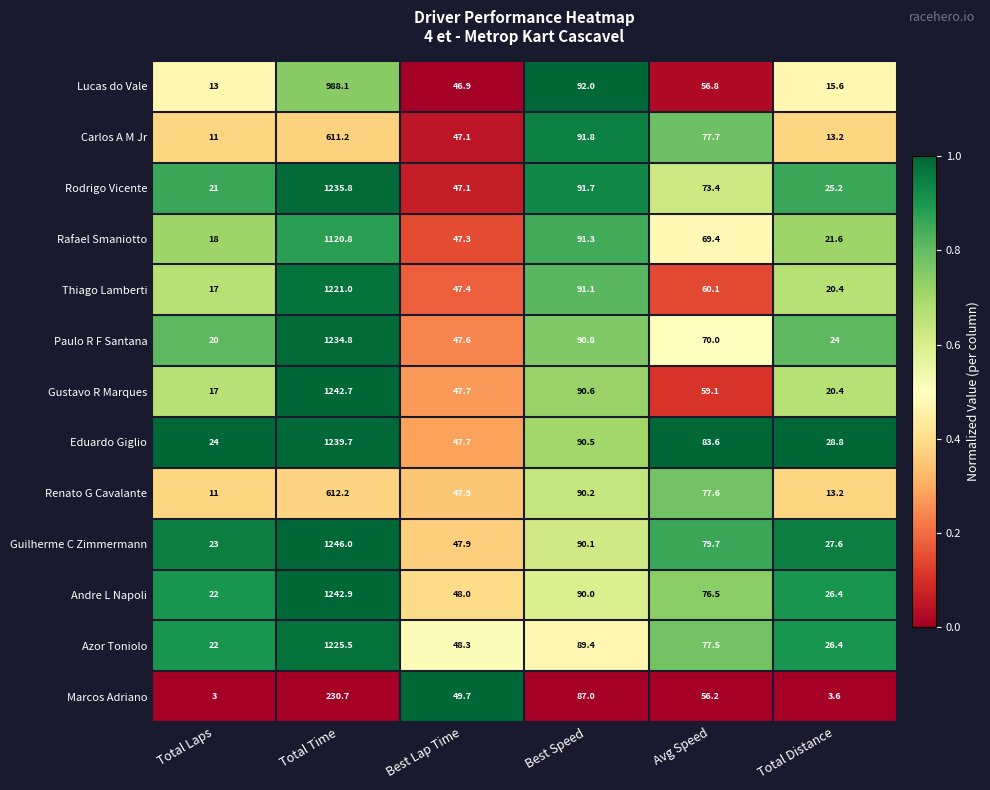

What is the greatest value displayed?

1246.0